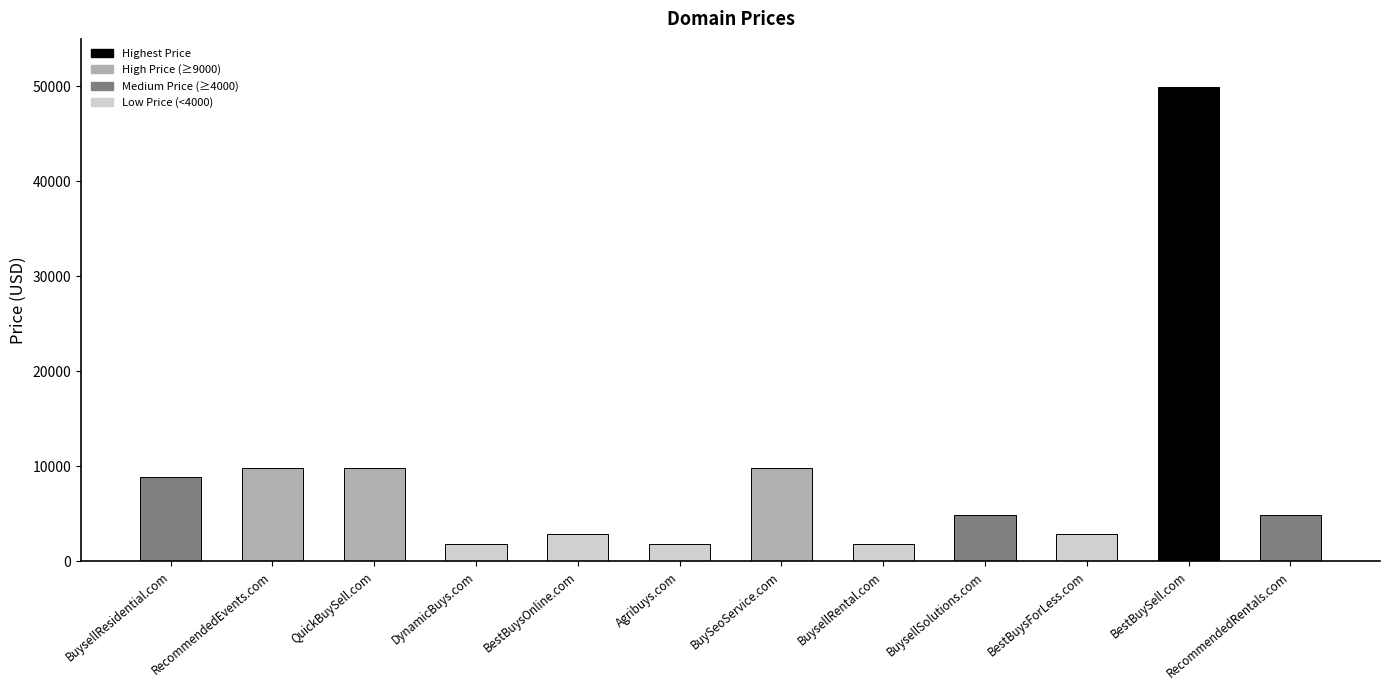

The chart shows a value of 2888 at BestBuysOnline.com. True or false?

True